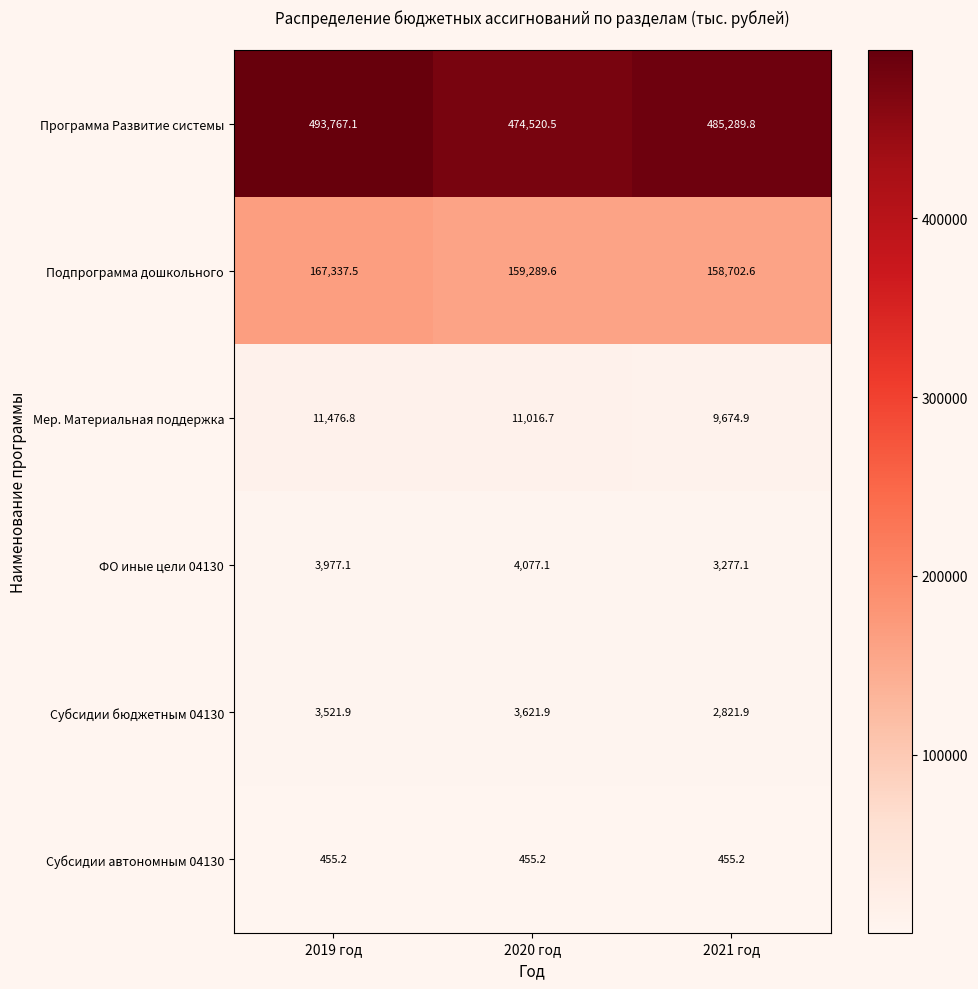

Rank the series by their maximum value, from highest to lowest.

Программа Развитие системы, Подпрограмма дошкольного, Мер. Материальная поддержка, ФО иные цели 04130, Субсидии бюджетным 04130, Субсидии автономным 04130